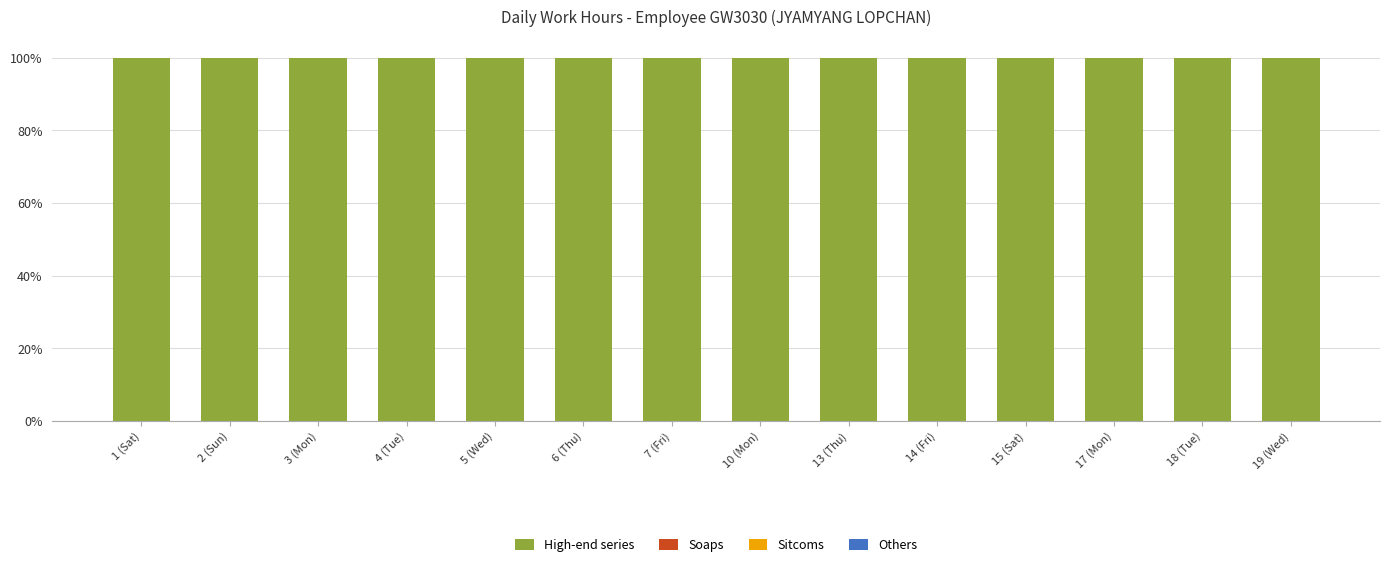

Rank the categories by Sitcoms value from highest to lowest.

1 (Sat), 2 (Sun), 3 (Mon), 4 (Tue), 5 (Wed), 6 (Thu), 7 (Fri), 10 (Mon), 13 (Thu), 14 (Fri), 15 (Sat), 17 (Mon), 18 (Tue), 19 (Wed)